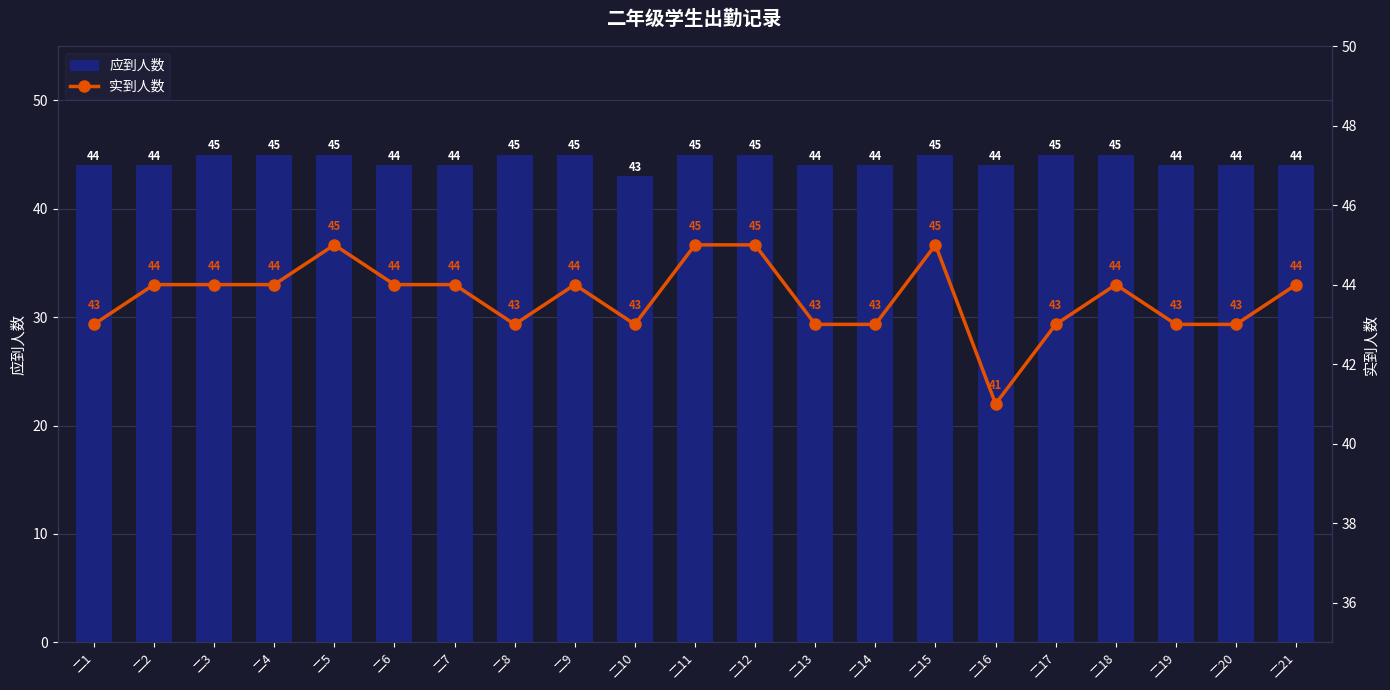

Rank the series at 二19 from highest to lowest value.

应到人数, 实到人数